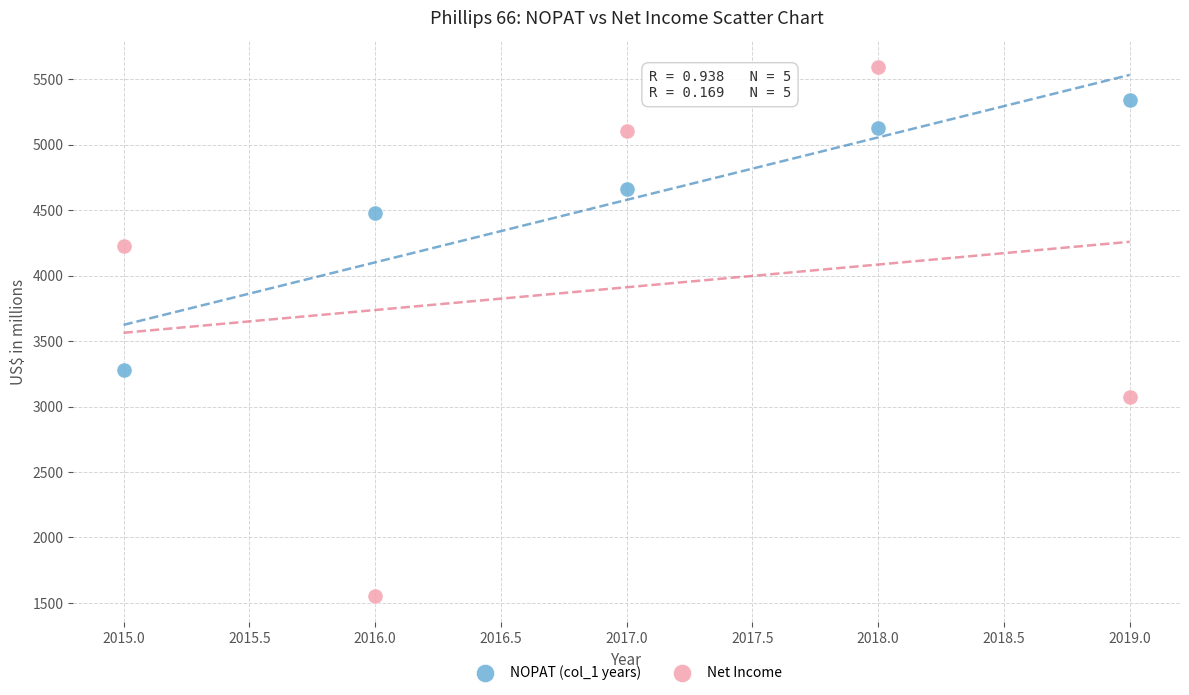

Which series has the largest Y range (max minus min)?

Net Income